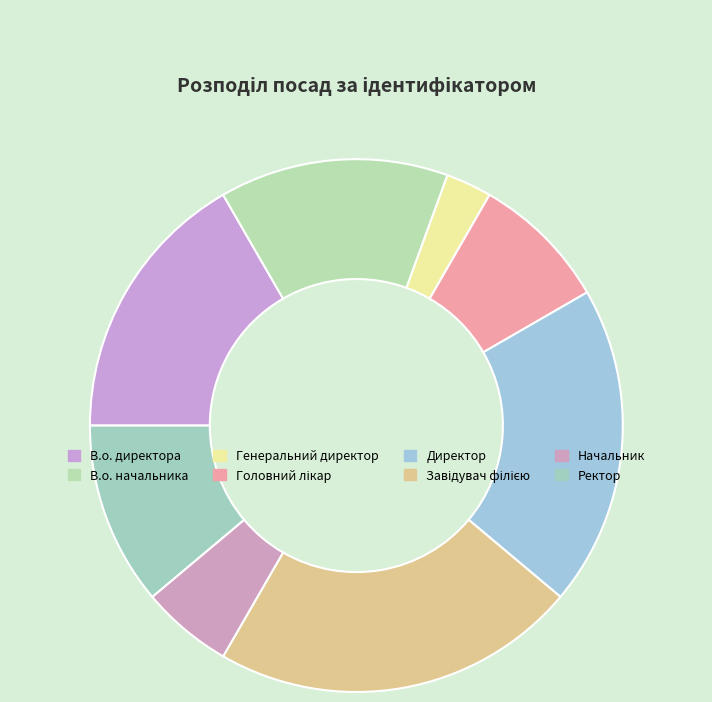

What percentage do Головний лікар and В.о. начальника together represent?

22.2%